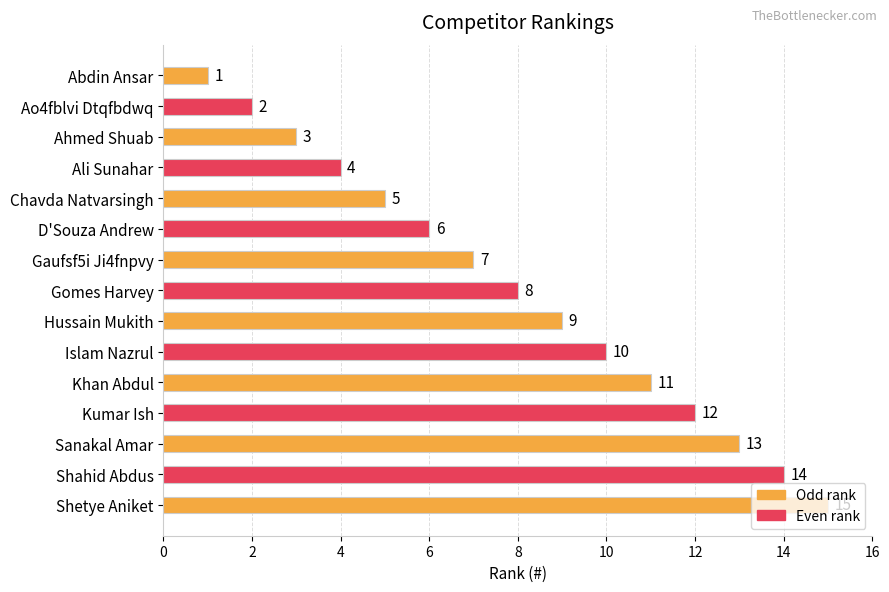

What is the value of the 11th bar from the top?

11